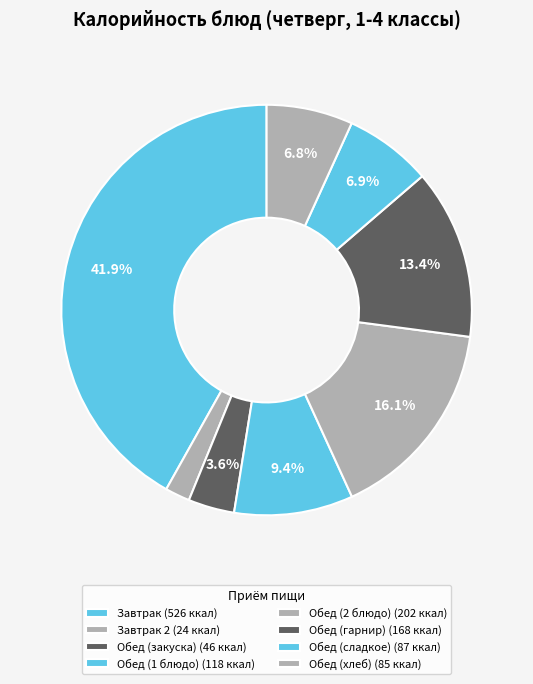

Count the number of slices in the pie.

8